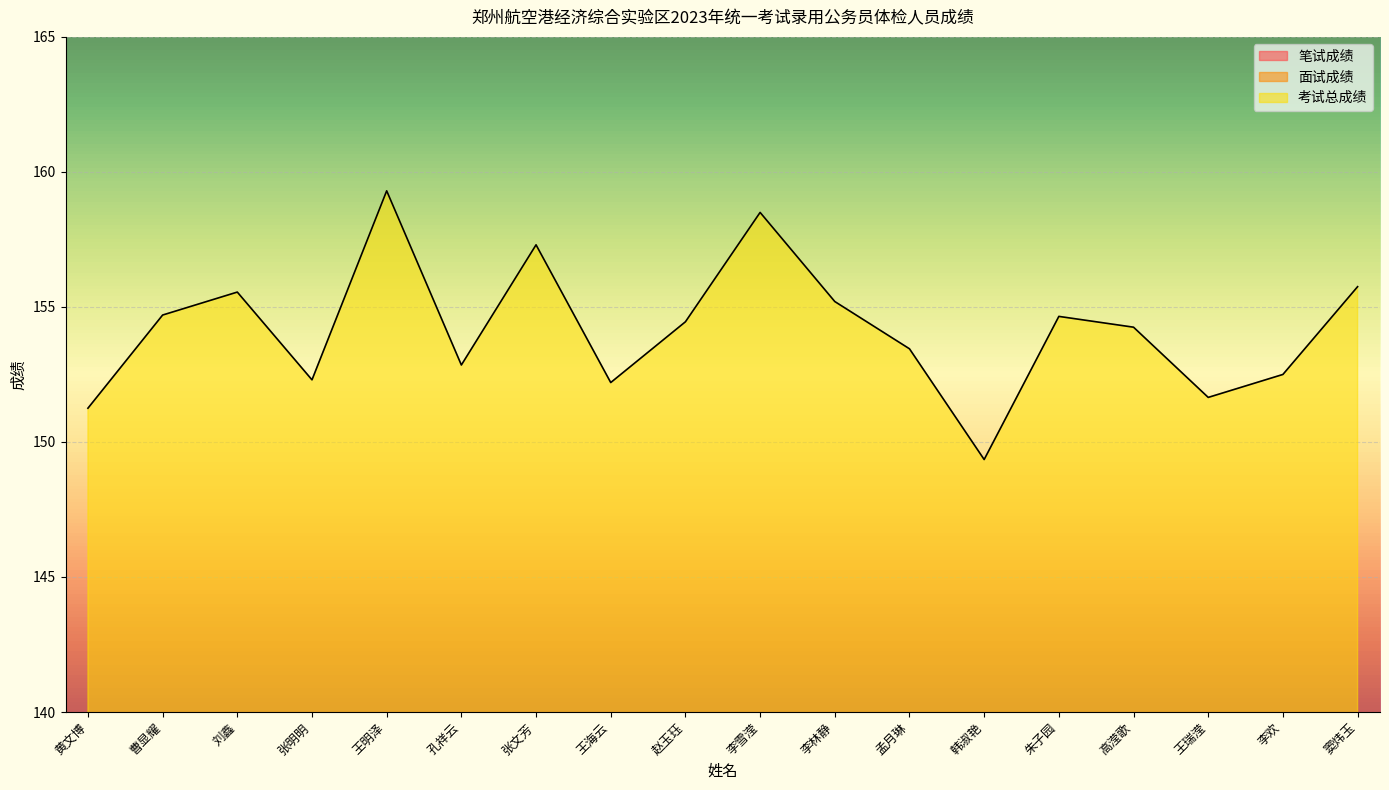

At which category does 笔试成绩 reach its first local valley?

张明明